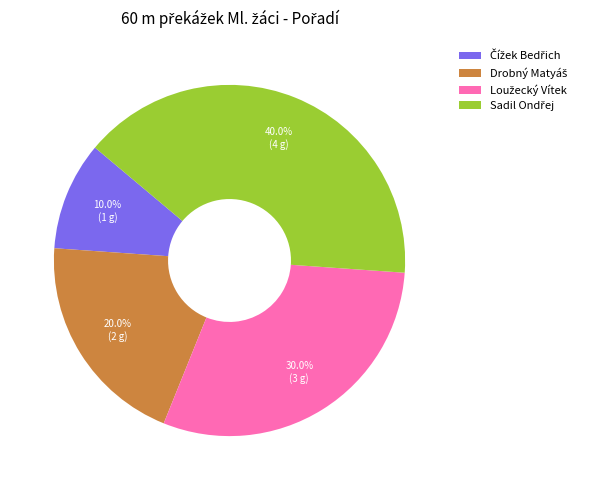

Is there any slice that represents more than half of the pie?

No